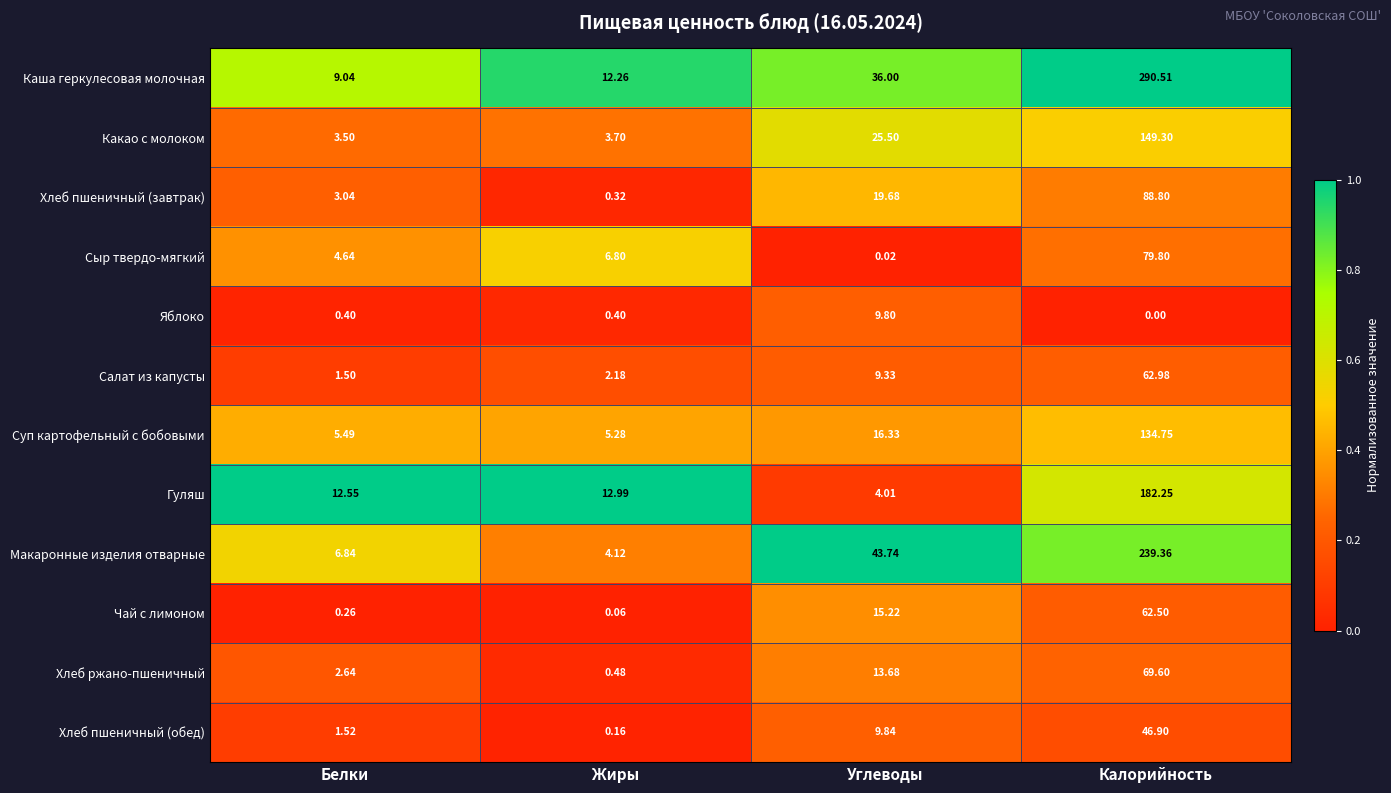

Which series has the widest spread of values?

Каша геркулесовая молочная